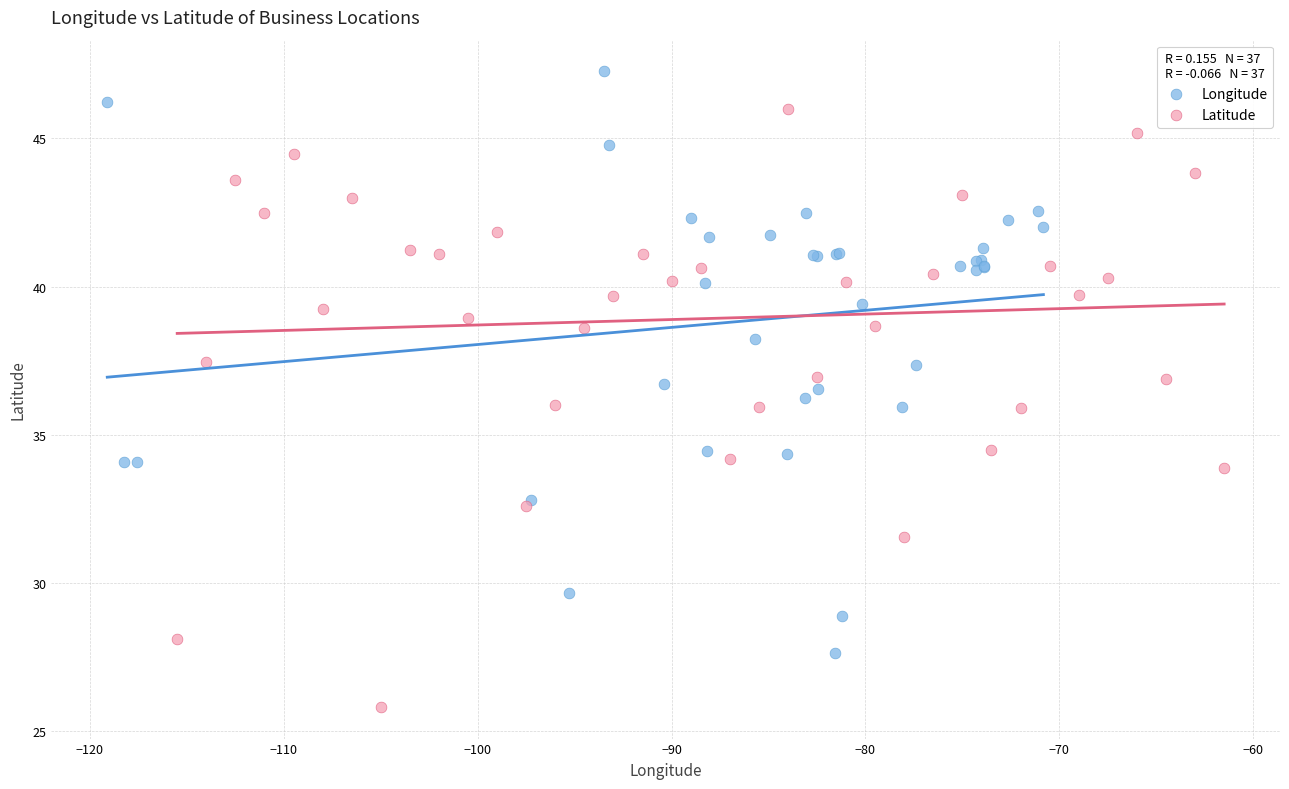

Which series contains the highest Y value?

Longitude